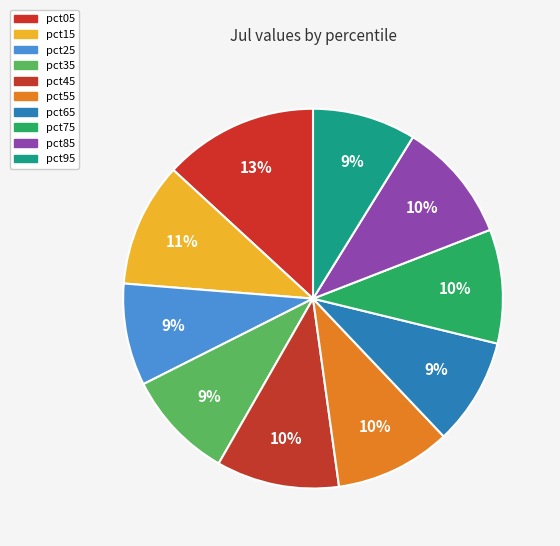

What is the largest slice in the pie chart?

pct05